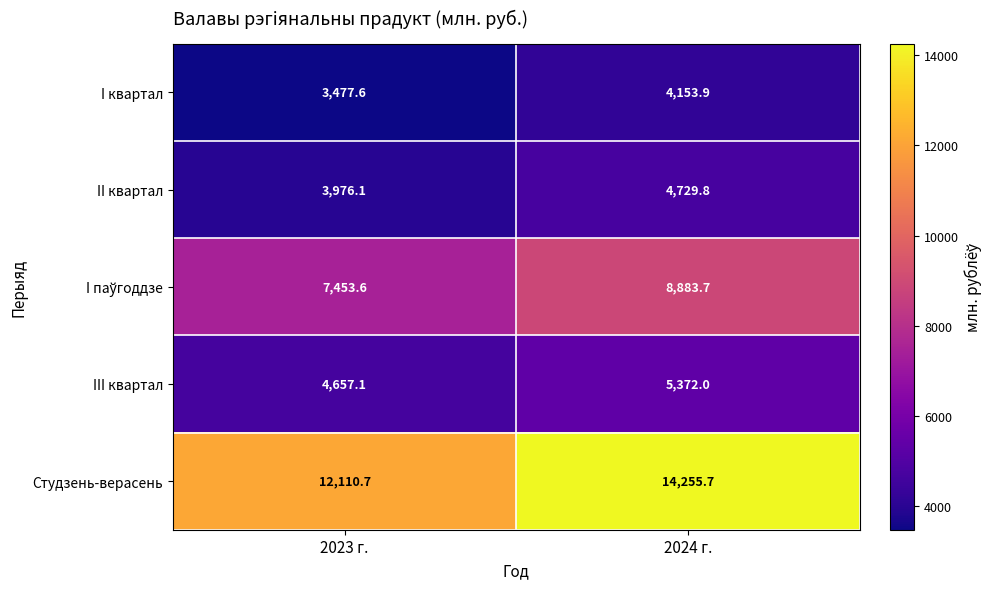

At which label does III квартал reach its peak?

2024 г.